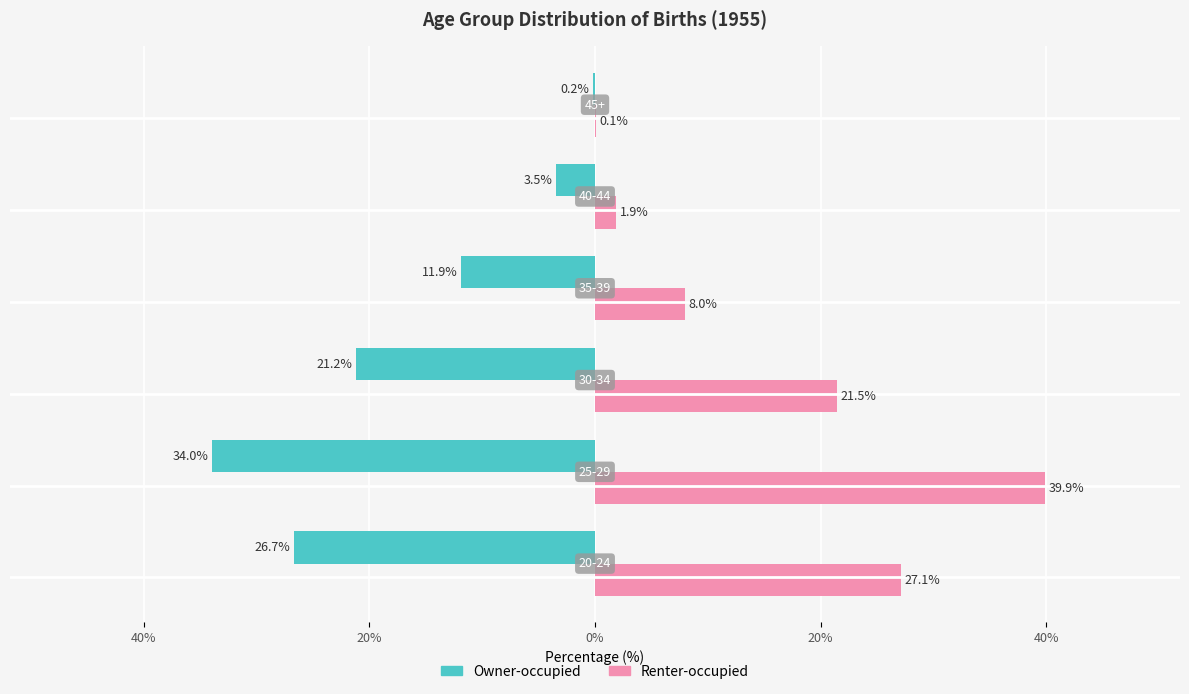

What are all the series names shown in the legend?

Owner-occupied, Renter-occupied